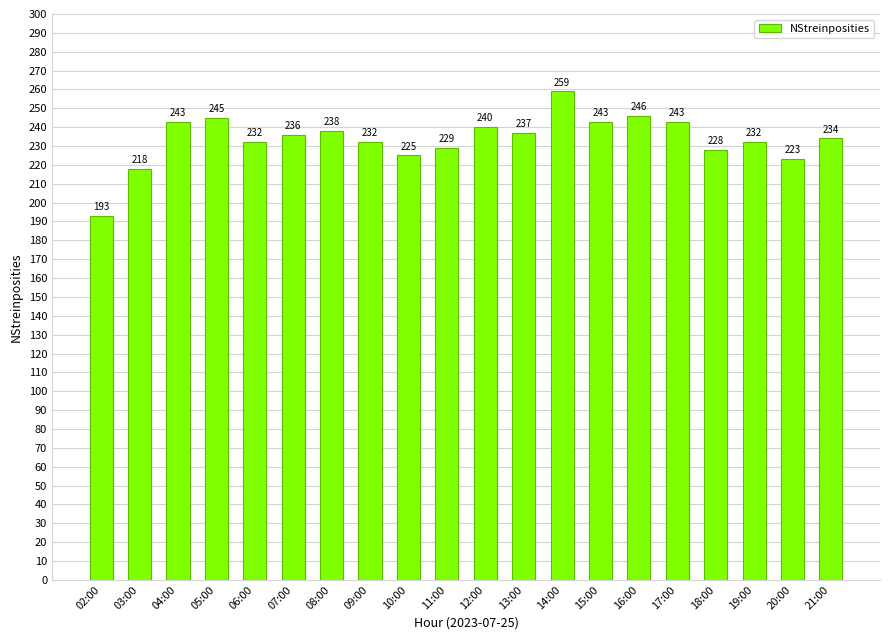

What is the sum of the values at 14:00 and 12:00?

499